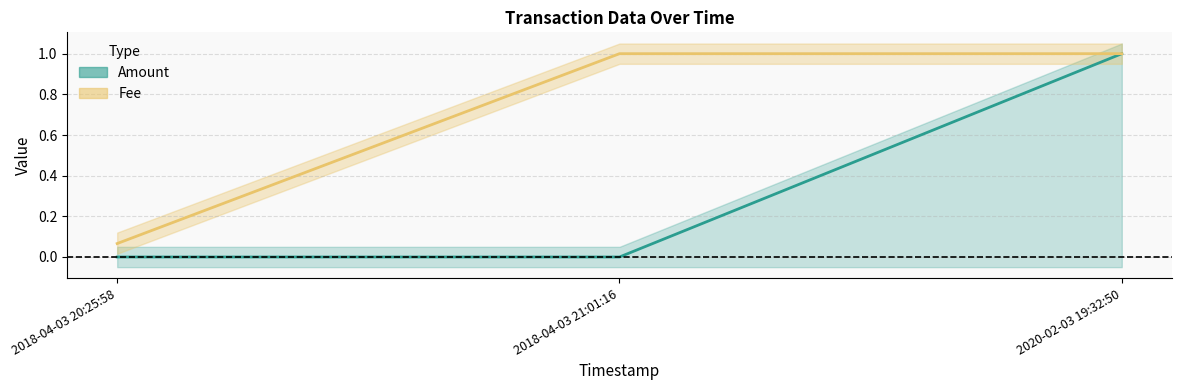

What is the difference between the maximum and minimum values in the Amount (line) series?

1.0